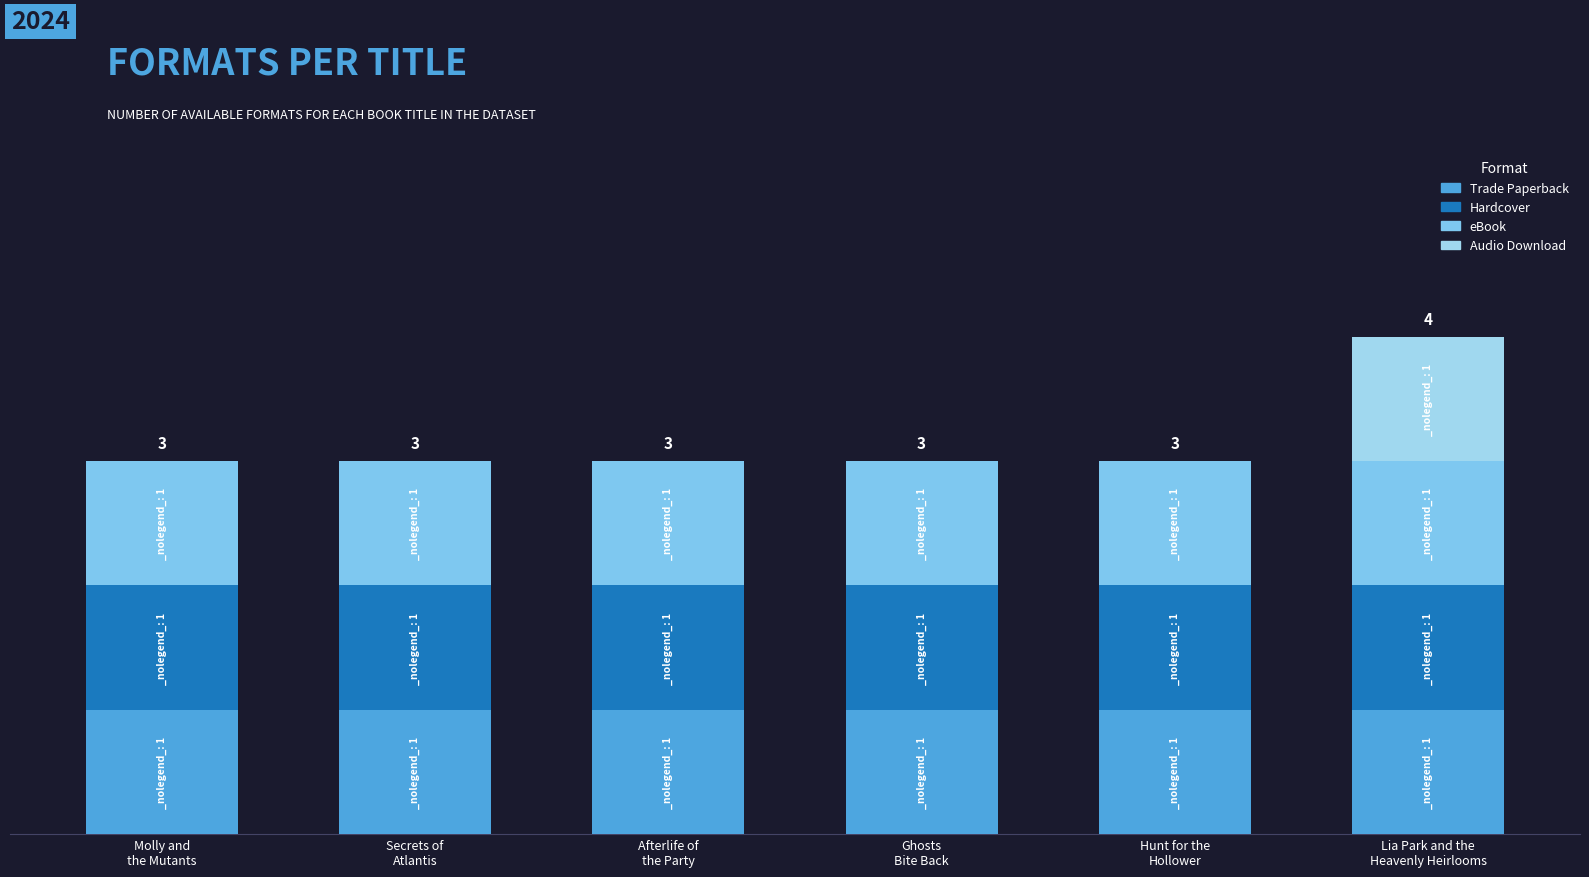

Are the bars grouped side by side (vs. stacked)?

No